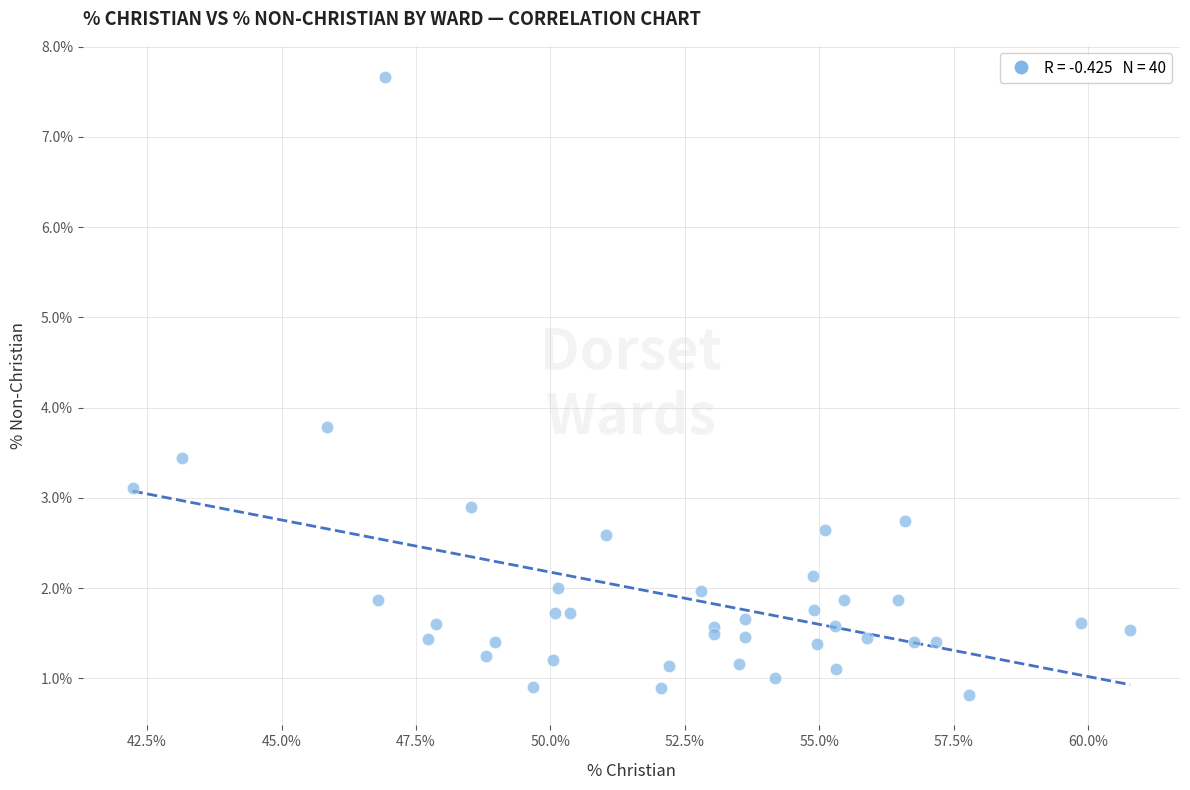

What Y value in the scatter plot is closest to 4?

3.8